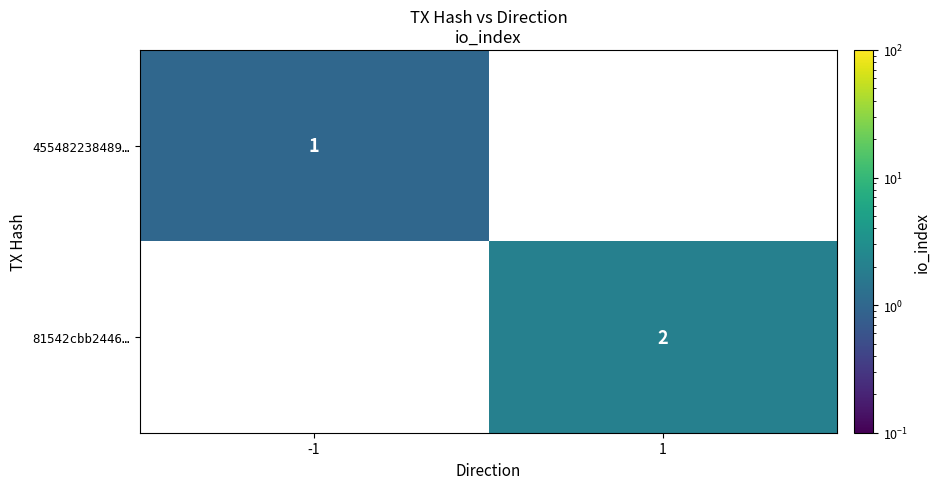

True or false: 81542cbb2446… has a value of 2 at 1.

True